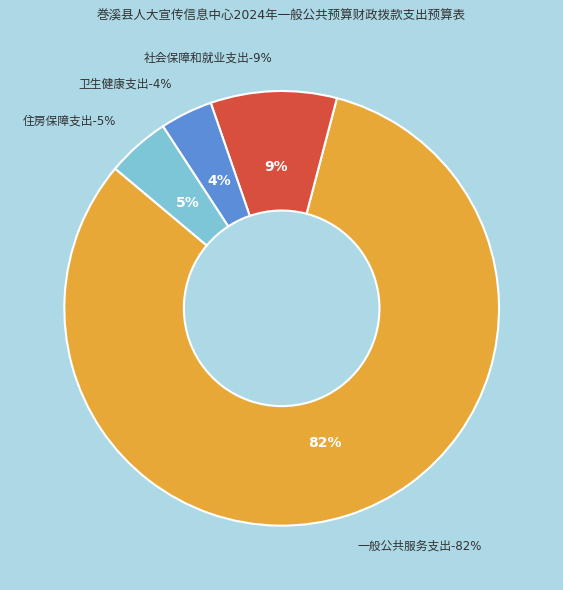

Is there any slice that represents more than half of the pie?

Yes